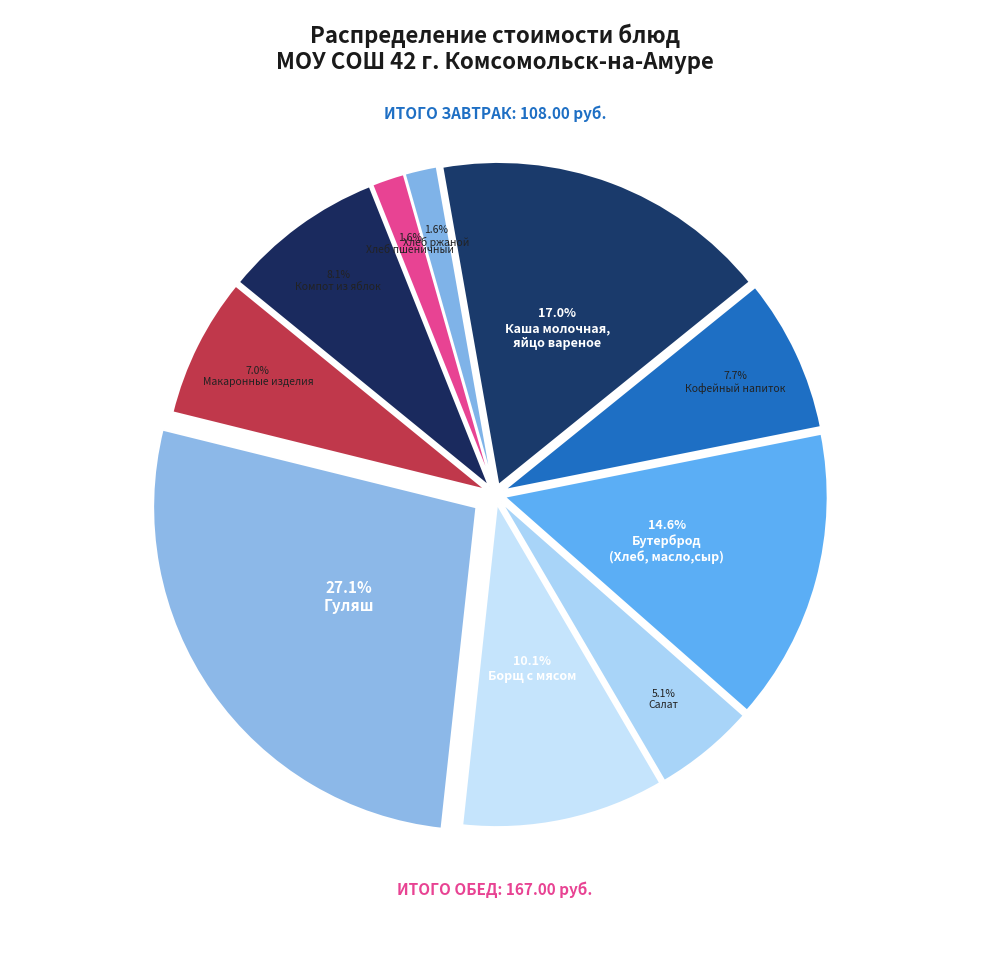

Count the number of slices in the pie.

10